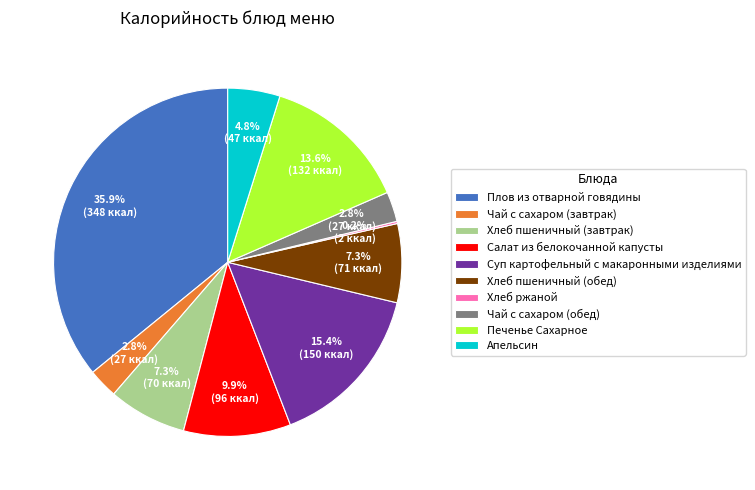

What percentage is NOT represented by Чай с сахаром (обед)?

97.2%